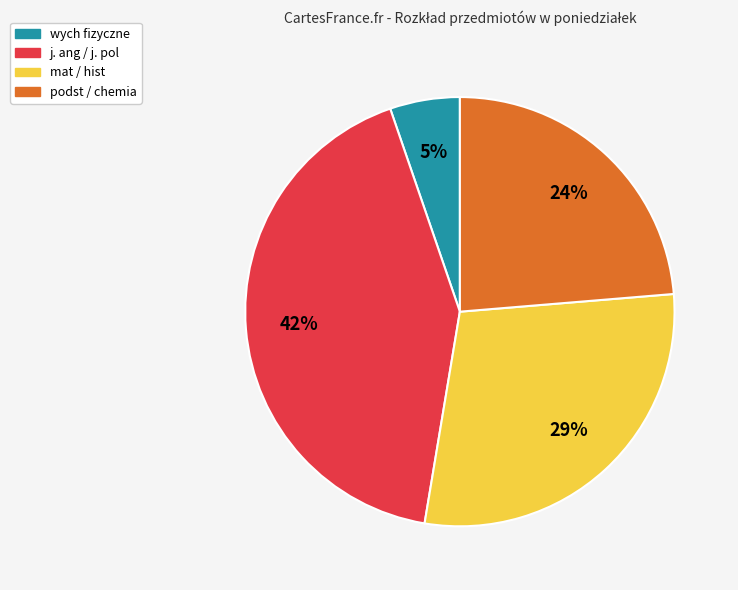

Do j. ang / j. pol and mat / hist together represent more than half of the pie?

Yes